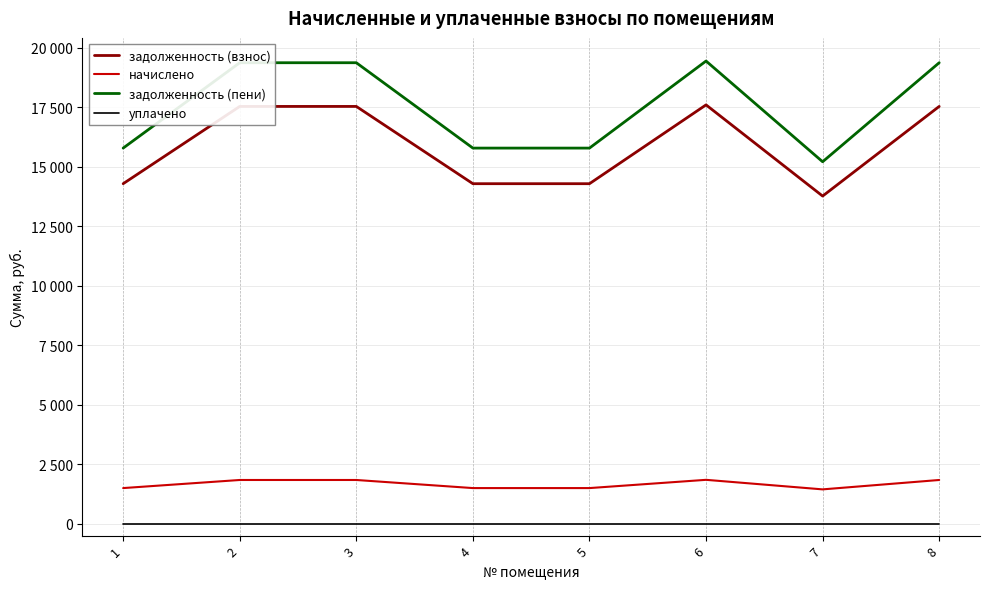

Does the chart have visible grid lines?

Yes